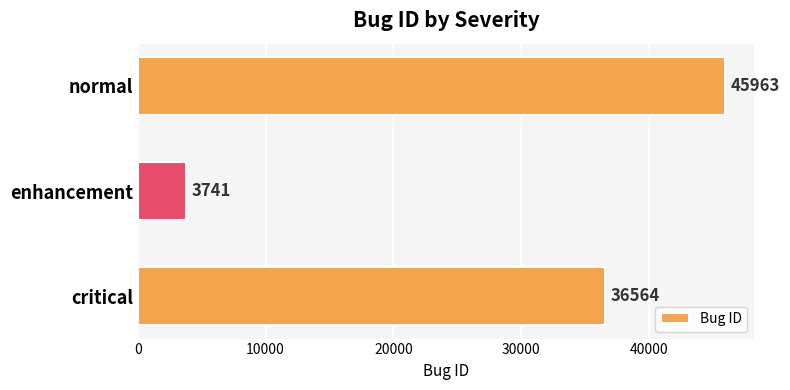

Reading top to bottom, what are all the values shown in this chart?

normal=45963	enhancement=3741	critical=36564